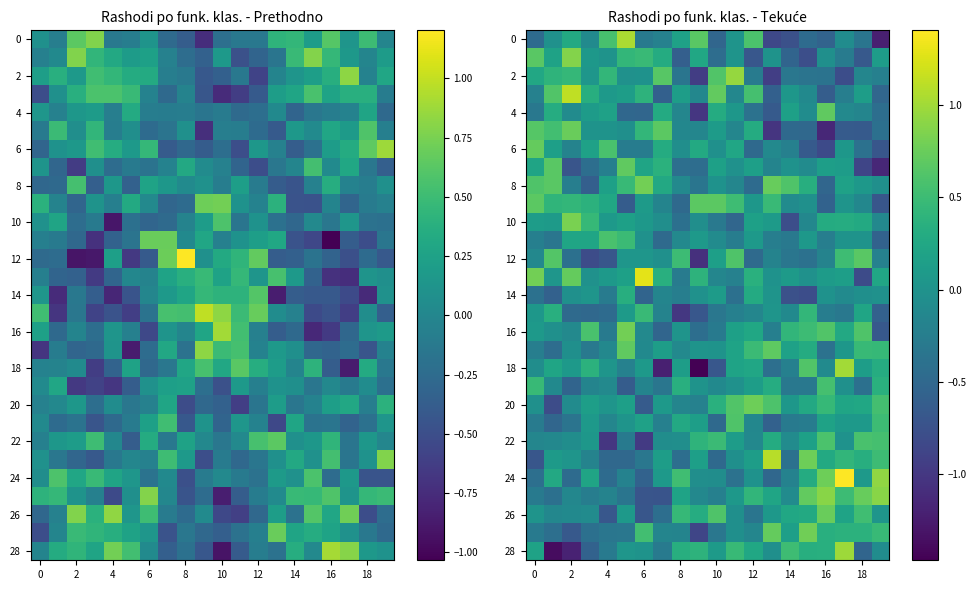

At which label is 20 closest to 0?

4